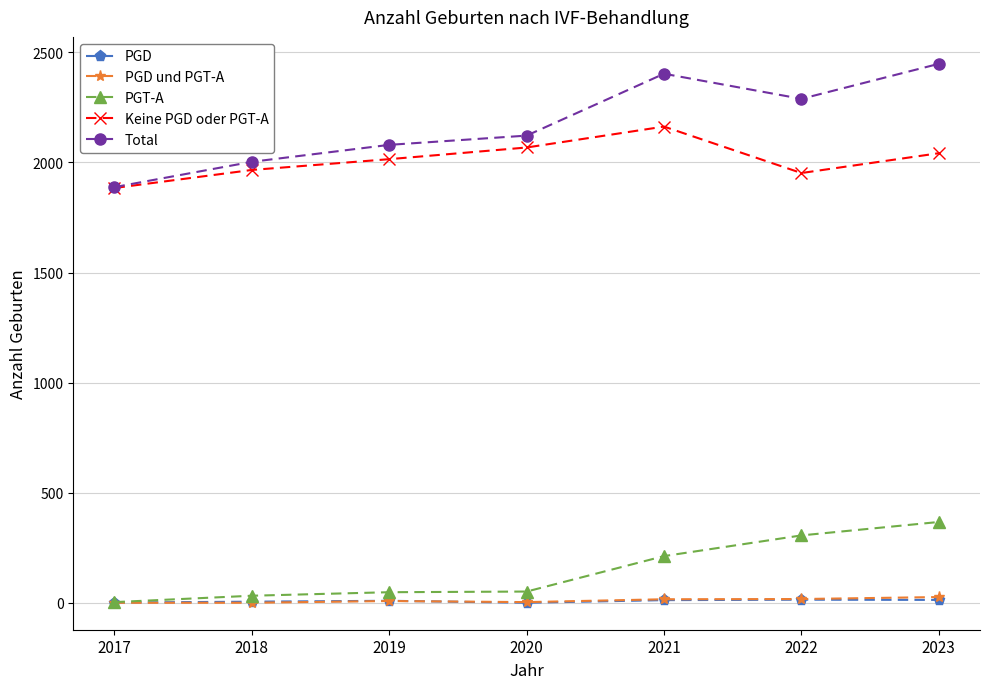

Where is Keine PGD oder PGT-A nearest to the value 2023?

2019